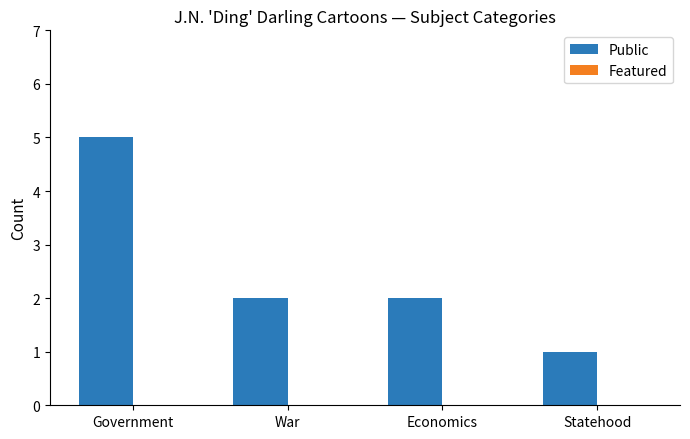

The chart shows a value of 0 at Statehood. True or false?

False